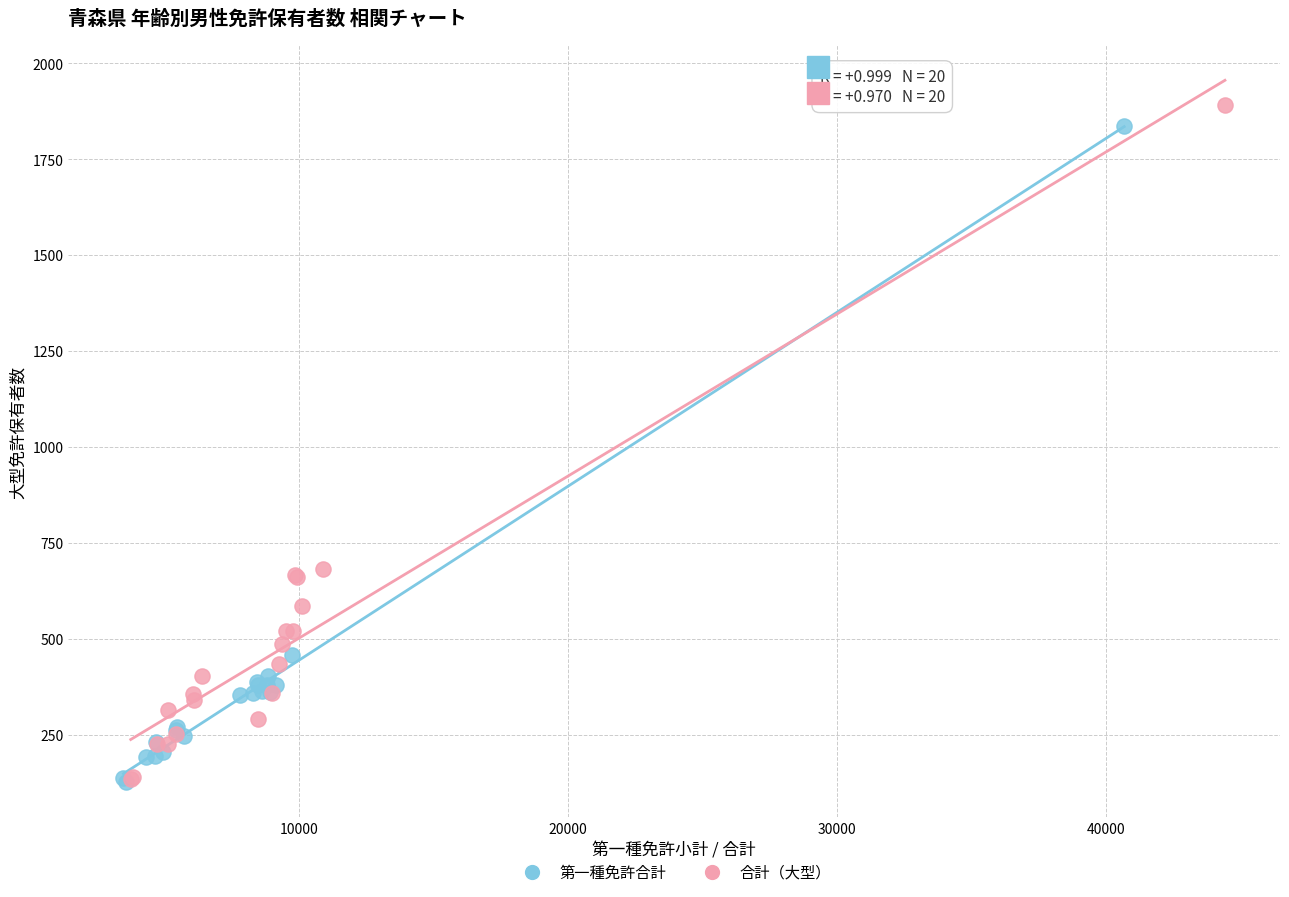

What are all the series names shown in the legend?

第一種免許合計, 合計（大型）